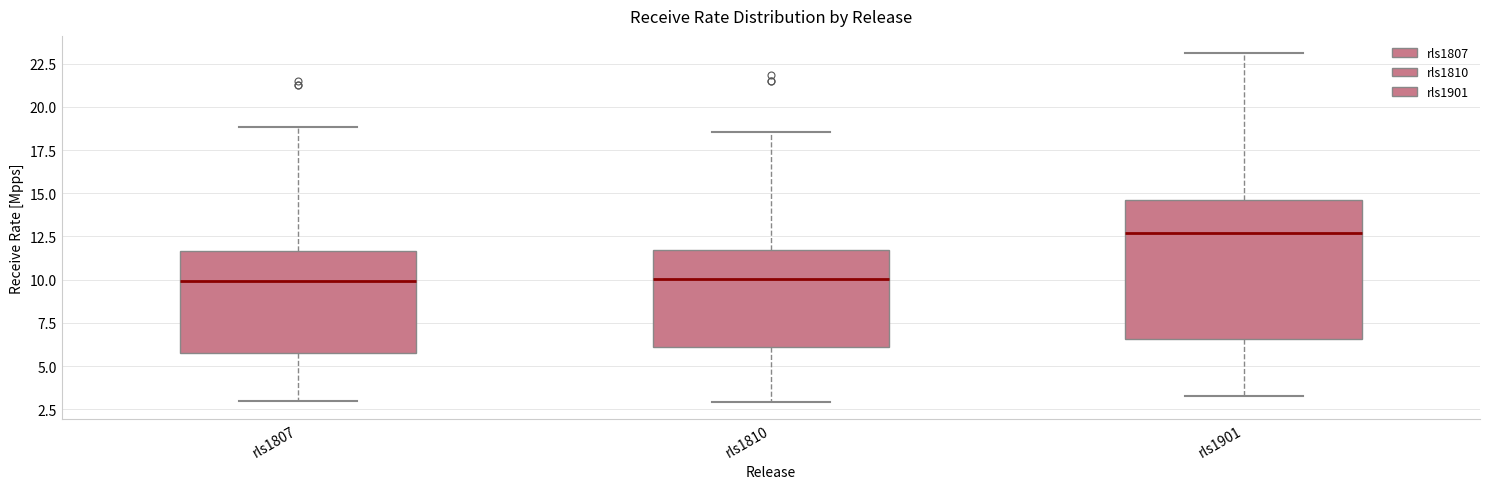

Reading left to right, read every box against the y-axis: the position of its median line, the range the box covers, and the ends of its whiskers. The values are not printed on the chart, so give them approximately, as read against the axis.

rls1807: median 10.0, box 6.0 to 11.5, whiskers 3.0 to 19.0
rls1810: median 10.0, box 6.0 to 11.5, whiskers 3.0 to 18.5
rls1901: median 12.5, box 6.5 to 14.5, whiskers 3.5 to 23.0